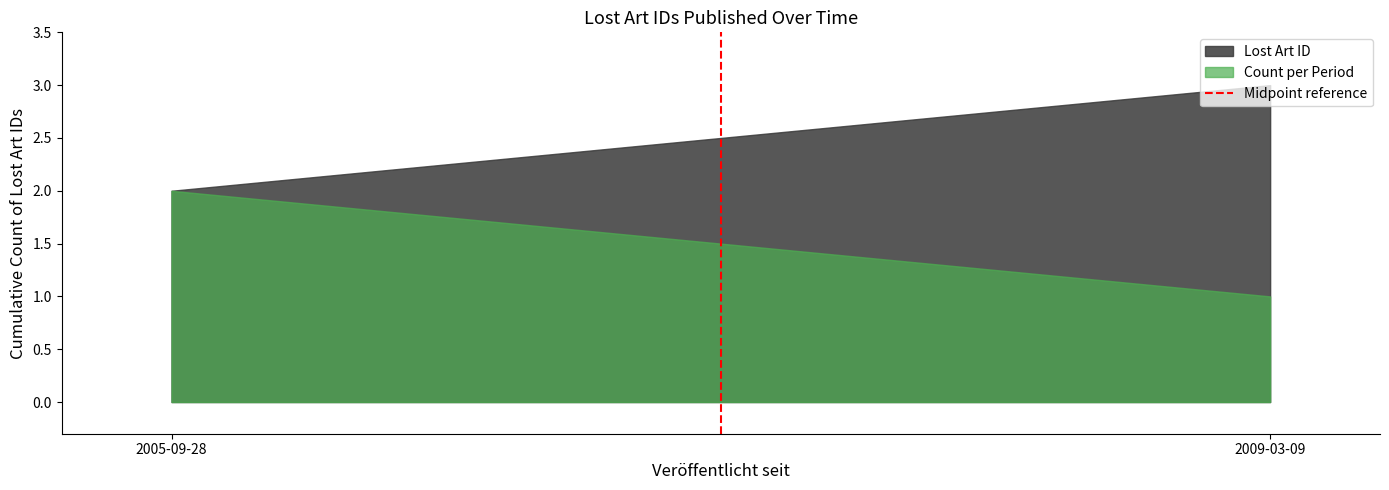

Rank the series by their maximum value, from lowest to highest.

Count per Period, Lost Art ID